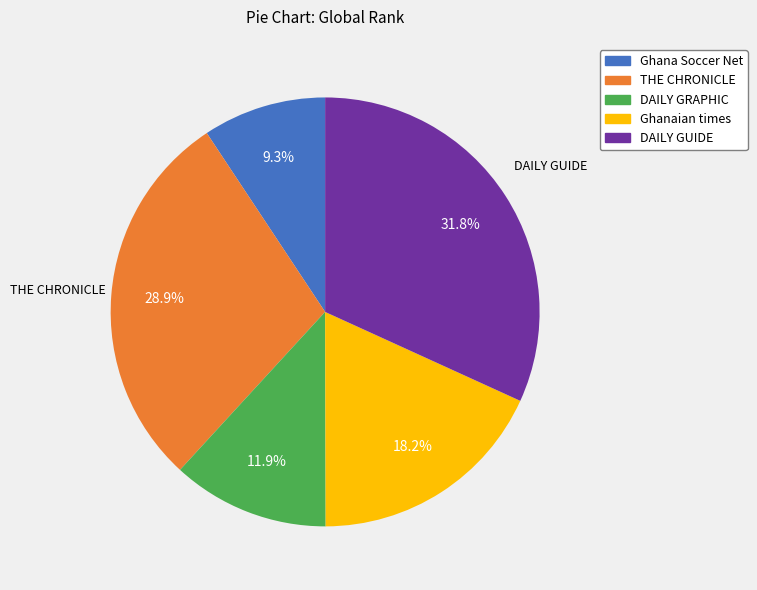

Rank the categories by value from lowest to highest.

Ghana Soccer Net, DAILY GRAPHIC, Ghanaian times, THE CHRONICLE, DAILY GUIDE